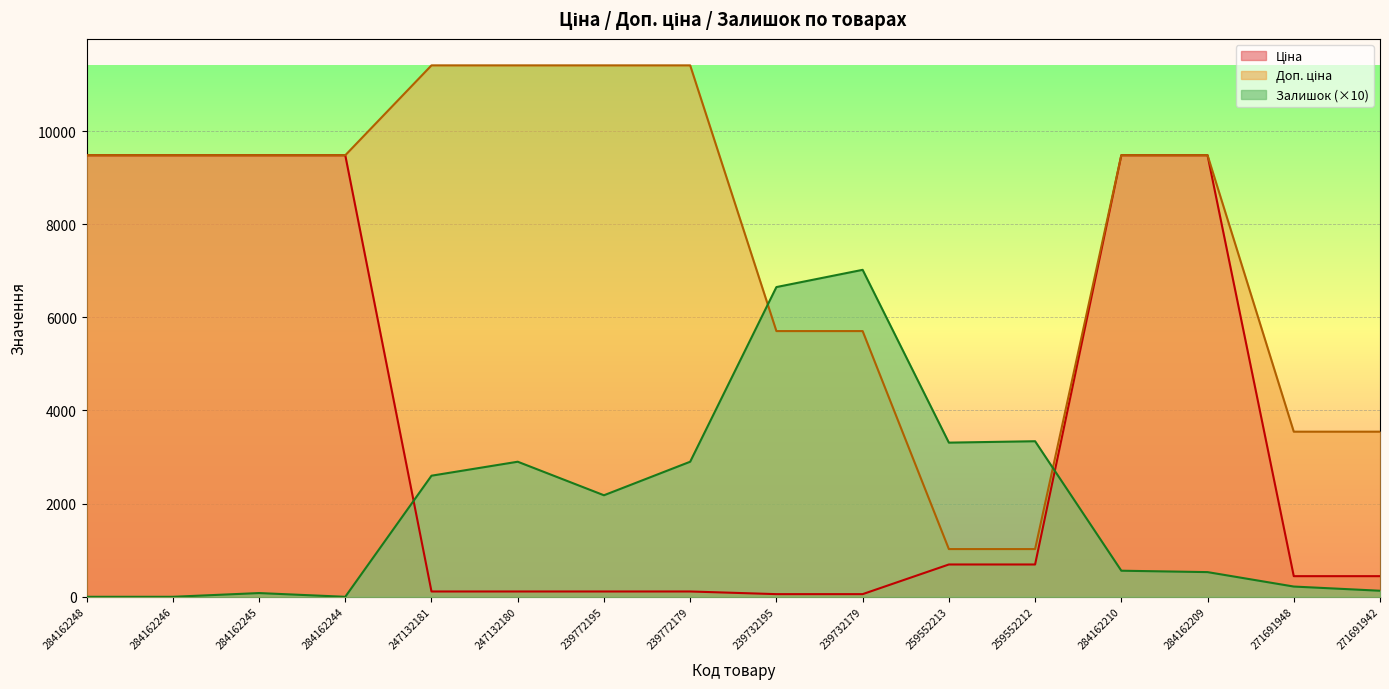

Reading left to right, extract all data points from this chart.

Ціна: 9480.1	9480.1	9480.1	9480.1	114.1	114.1	114.1	114.1	57.0	57.0	693.7	693.7	9480.1	9480.1	443.1	443.1
Доп. ціна: 9480.1	9480.1	9480.1	9480.1	11410.0	11410.0	11410.0	11410.0	5705.0	5705.0	1024.6	1024.6	9480.1	9480.1	3545.0	3545.0
Залишок: 0.0	0.0	80.0	0.0	2600.0	2900.0	2180.0	2900.0	6650.0	7020.0	3310.0	3340.0	560.0	530.0	220.0	130.0